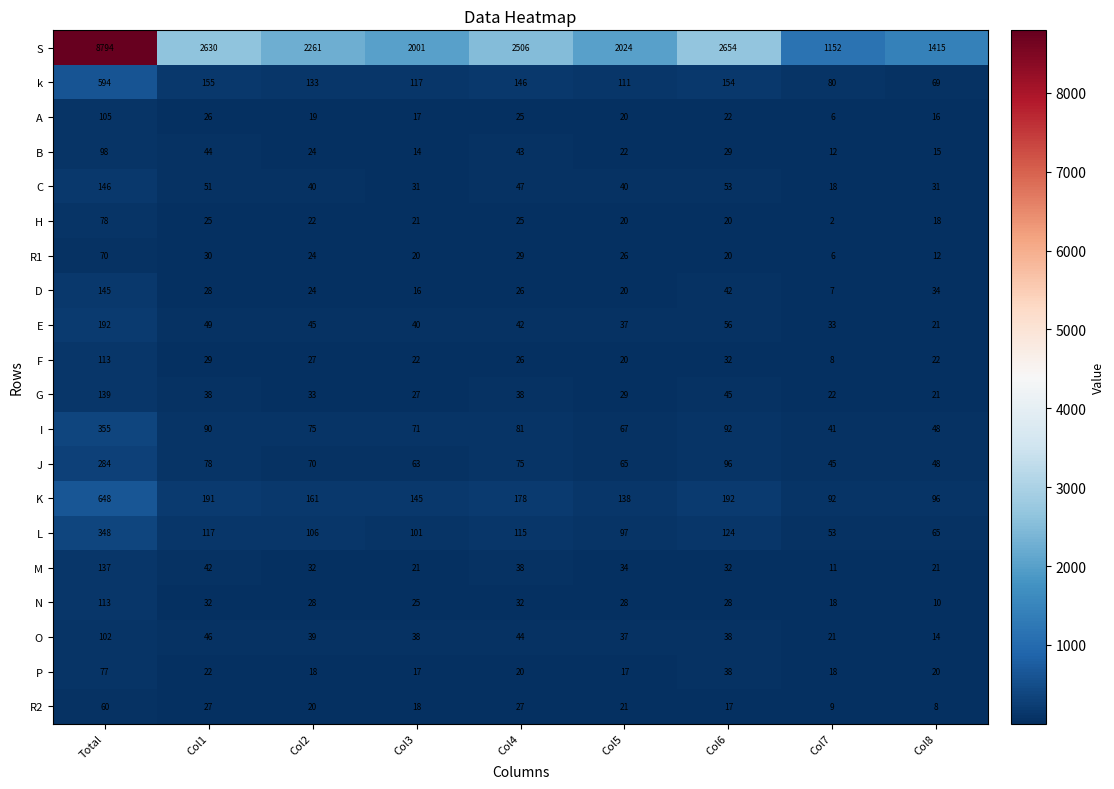

What value does the P series have at Col6?

38